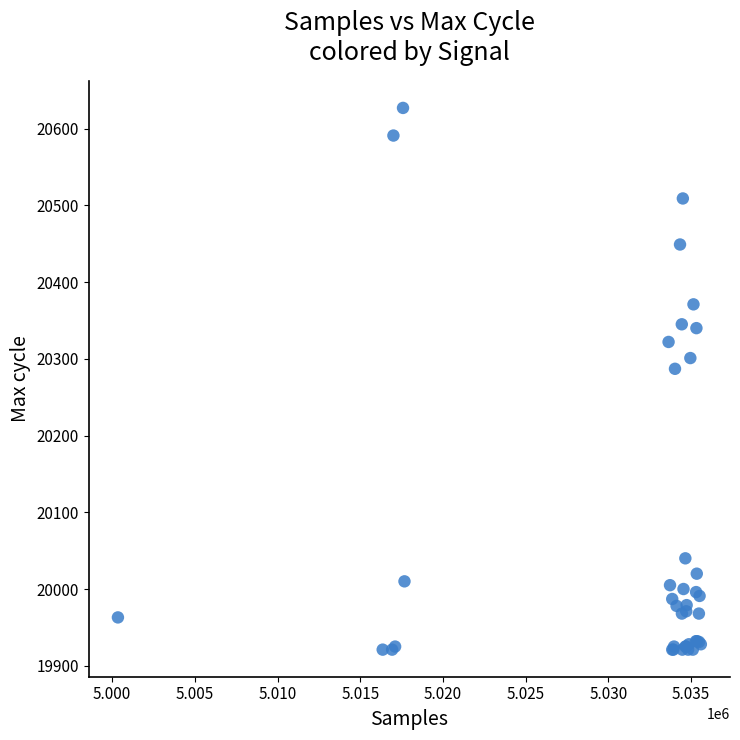

What Y value in the scatter plot is closest to 20274?

20287